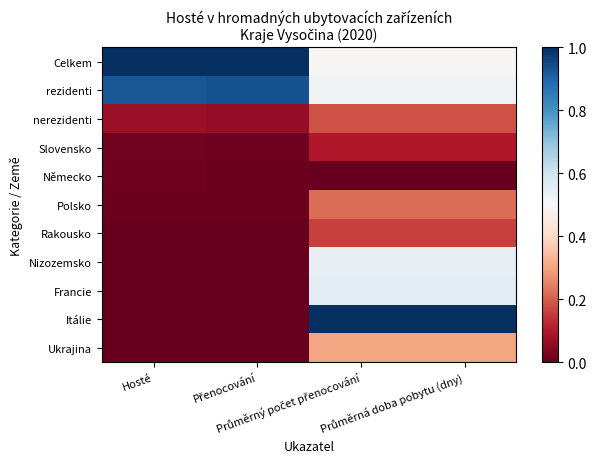

Reading left to right, list all the values displayed in this chart.

Celkem: Hosté=1.0	Přenocování=1.0	Průměrný počet přenocování=0.5	Průměrná doba pobytu (dny)=0.5
rezidenti: Hosté=0.9	Přenocování=0.9	Průměrný počet přenocování=0.5	Průměrná doba pobytu (dny)=0.5
nerezidenti: Hosté=0.1	Přenocování=0.1	Průměrný počet přenocování=0.2	Průměrná doba pobytu (dny)=0.2
Slovensko: Hosté=0.0	Přenocování=0.0	Průměrný počet přenocování=0.1	Průměrná doba pobytu (dny)=0.1
Německo: Hosté=0.0	Přenocování=0.0	Průměrný počet přenocování=0.0	Průměrná doba pobytu (dny)=0.0
Polsko: Hosté=0.0	Přenocování=0.0	Průměrný počet přenocování=0.2	Průměrná doba pobytu (dny)=0.2
Rakousko: Hosté=0.0	Přenocování=0.0	Průměrný počet přenocování=0.2	Průměrná doba pobytu (dny)=0.2
Nizozemsko: Hosté=0.0	Přenocování=0.0	Průměrný počet přenocování=0.5	Průměrná doba pobytu (dny)=0.5
Francie: Hosté=0.0	Přenocování=0.0	Průměrný počet přenocování=0.6	Průměrná doba pobytu (dny)=0.6
Itálie: Hosté=0.0	Přenocování=0.0	Průměrný počet přenocování=1.0	Průměrná doba pobytu (dny)=1.0
Ukrajina: Hosté=0.0	Přenocování=0.0	Průměrný počet přenocování=0.3	Průměrná doba pobytu (dny)=0.3